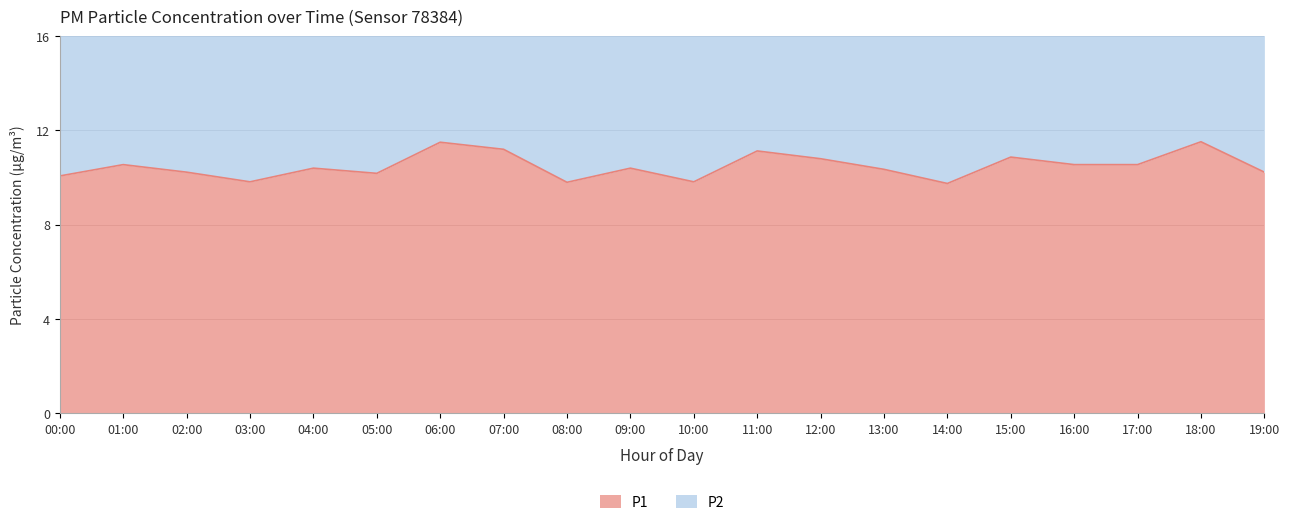

Does the chart have visible grid lines?

Yes